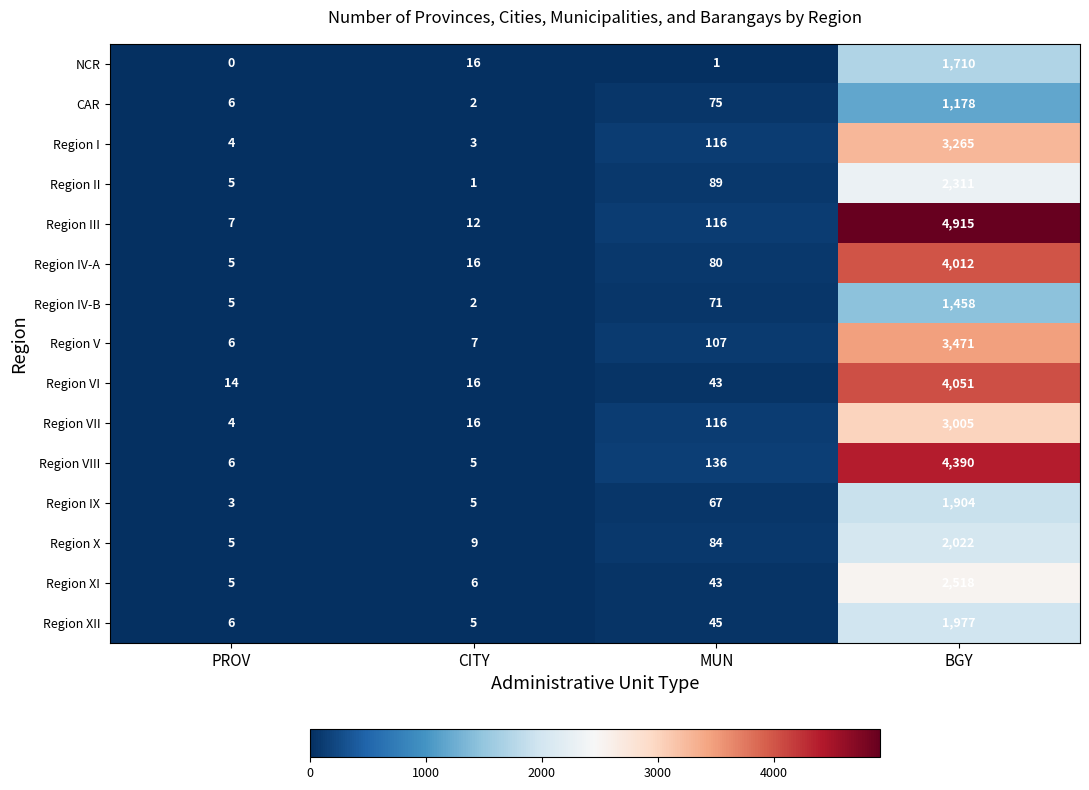

Rank the series by their maximum value, from lowest to highest.

CAR, Region IV-B, NCR, Region IX, Region XII, Region X, Region II, Region XI, Region VII, Region I, Region V, Region IV-A, Region VI, Region VIII, Region III